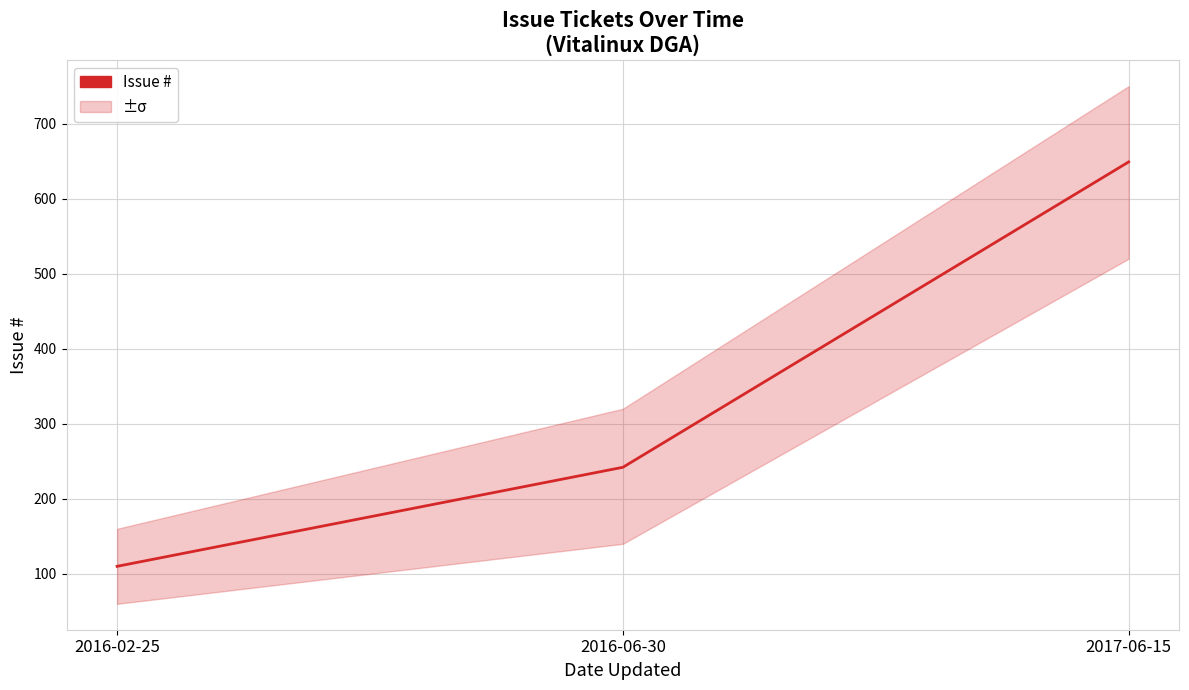

True or false: the data shows 649 at 2017-06-15.

True